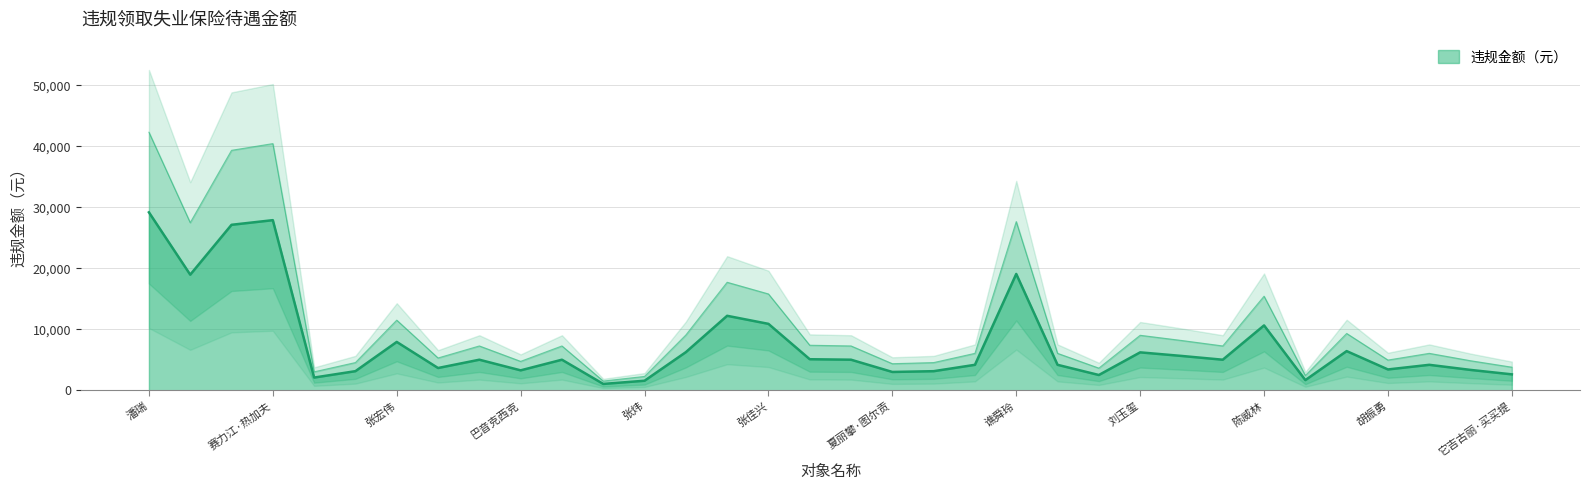

How many lines are shown in the chart?

1